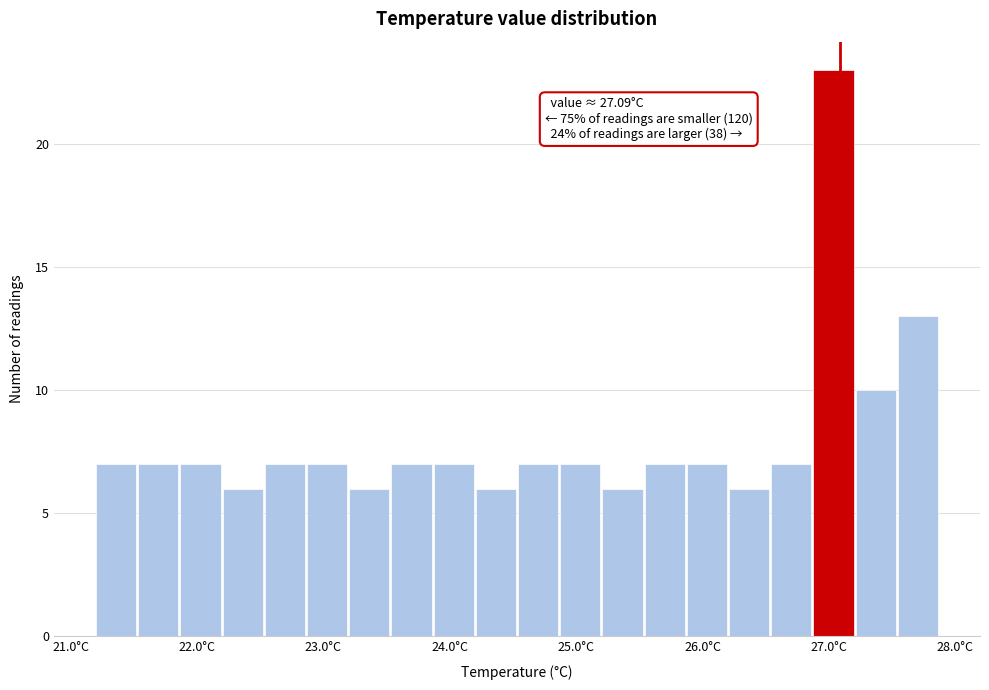

Read against the x-axis, roughly where is the centre of the tallest bar?

27.0